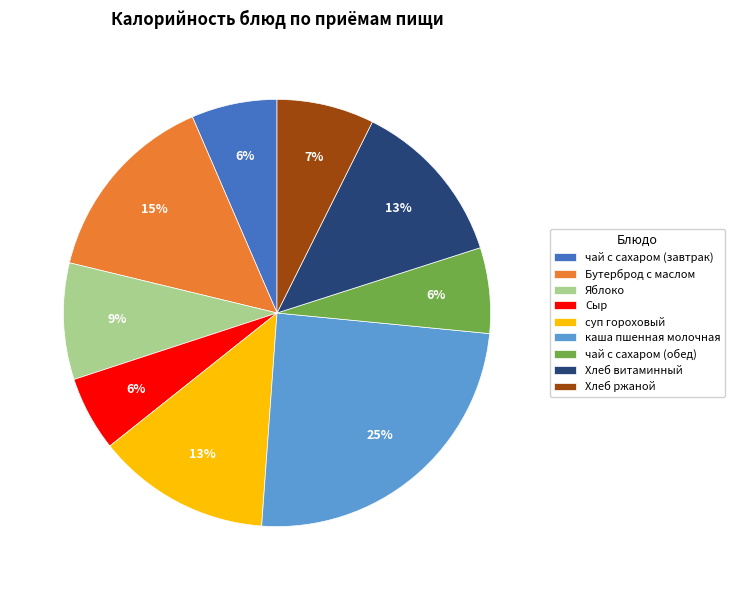

Between каша пшенная молочная and Хлеб витаминный, which is larger?

каша пшенная молочная